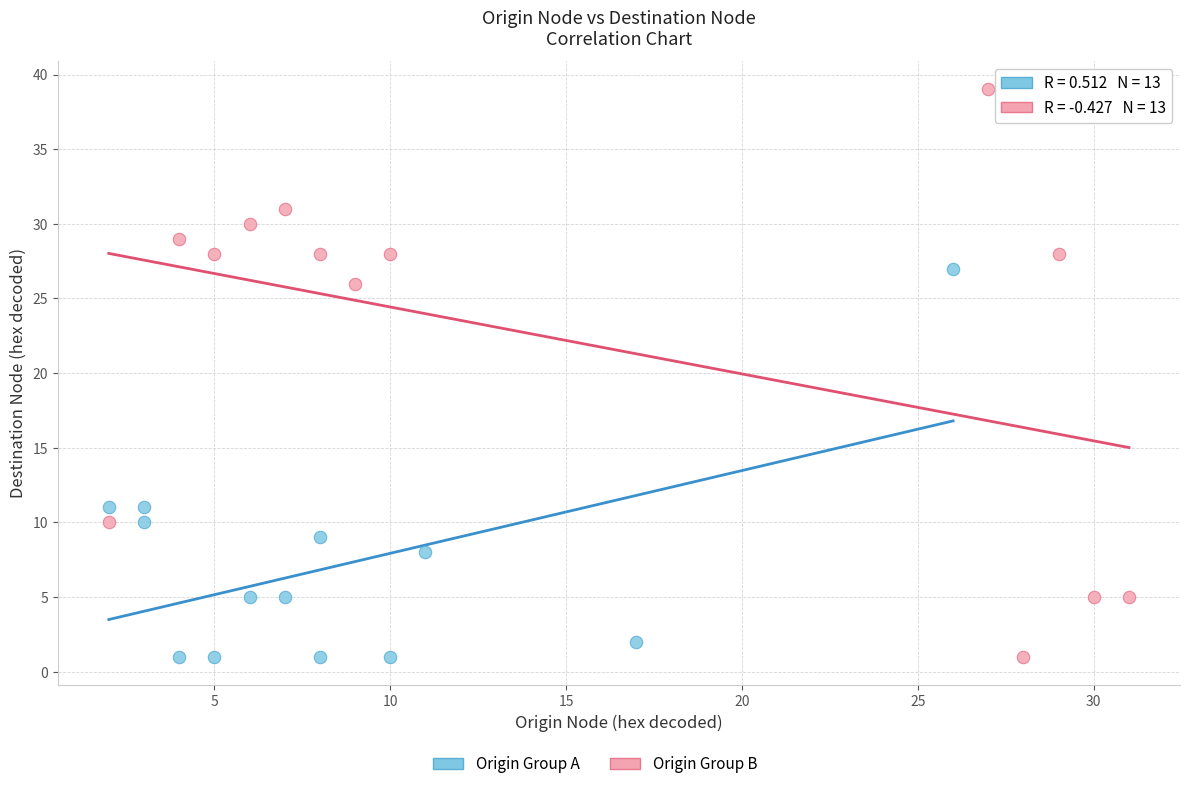

Which series has the largest Y range (max minus min)?

Origin Group B